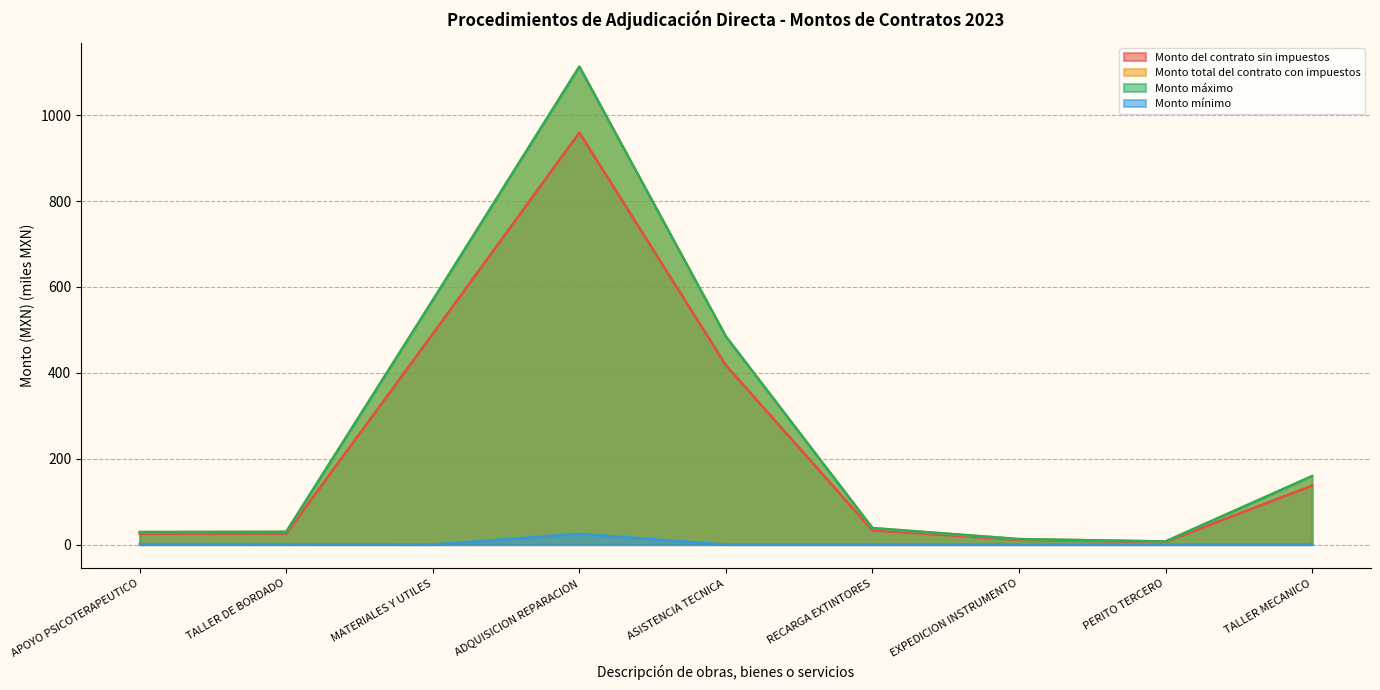

What are all the series names shown in the legend?

Monto del contrato sin impuestos, Monto total del contrato con impuestos, Monto máximo, Monto mínimo